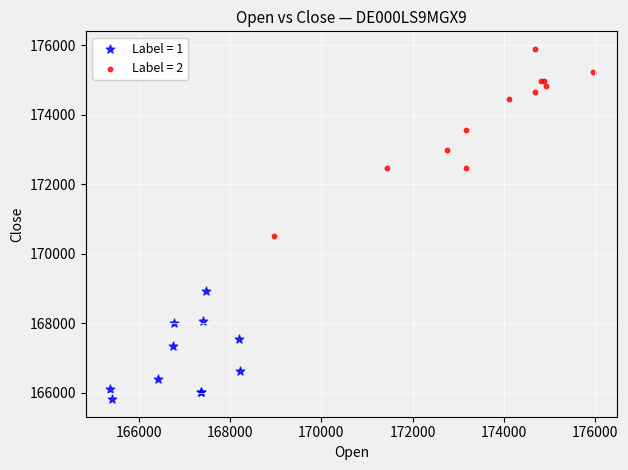

What are all the series names shown in the legend?

Label = 1, Label = 2